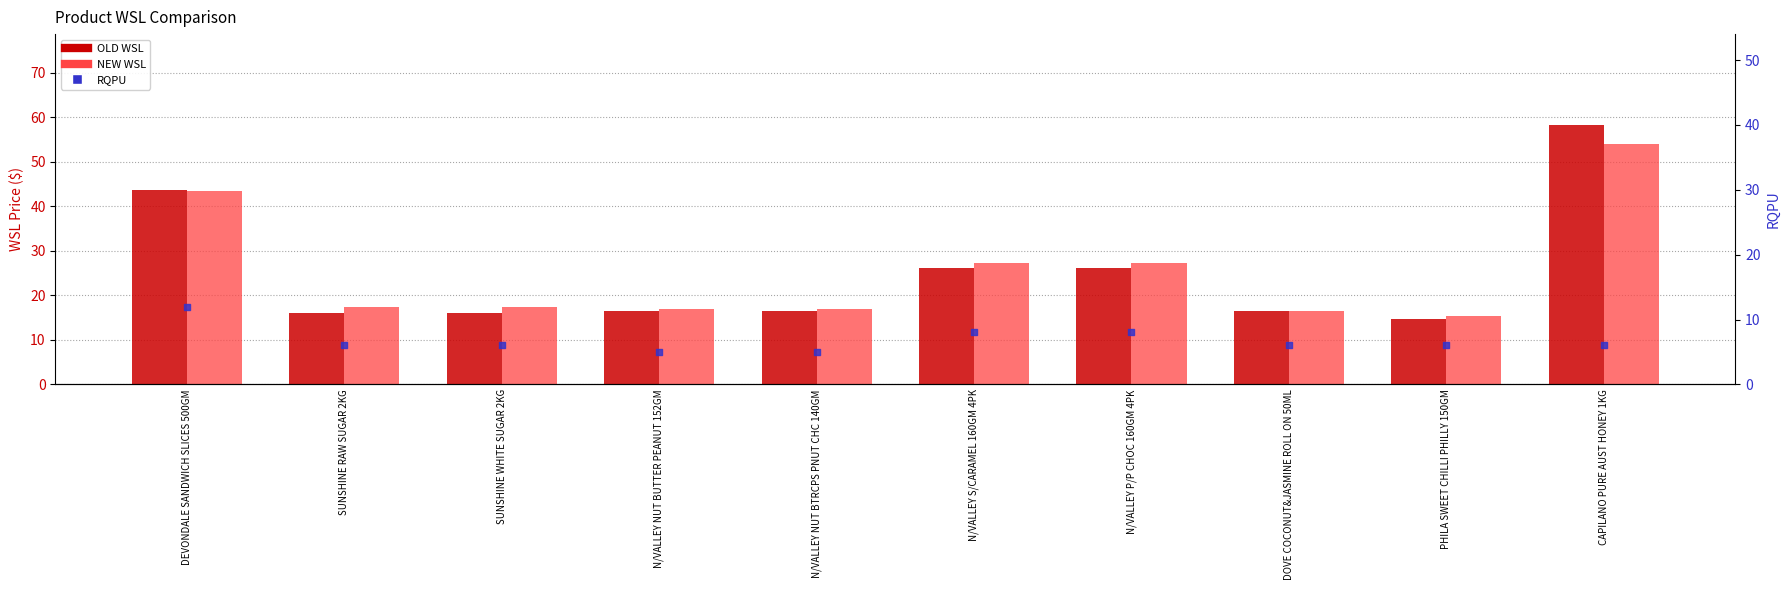

Which series has the largest total across all categories?

NEW WSL